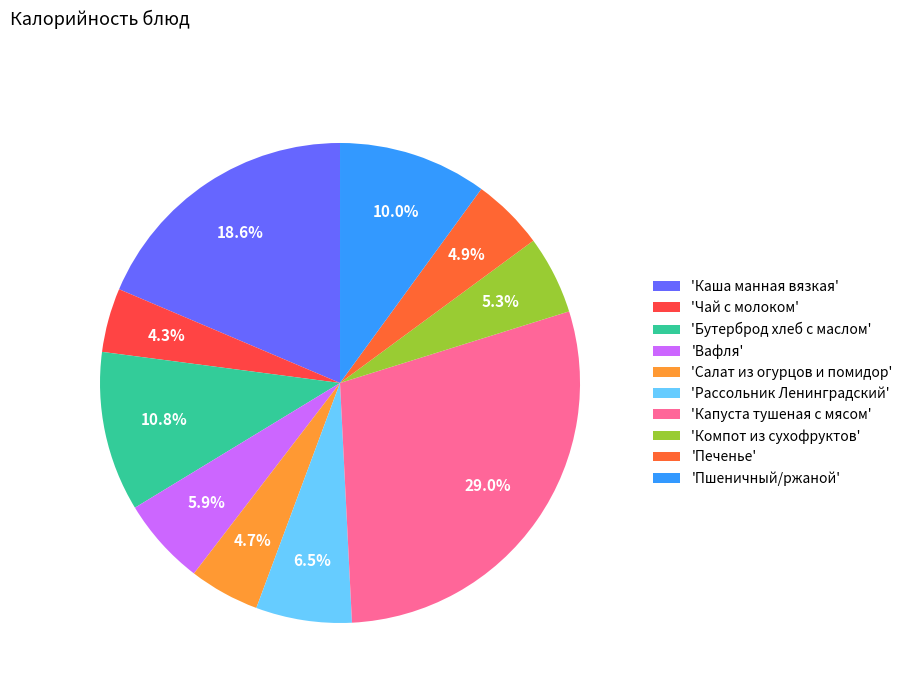

Does any single category account for the majority?

No